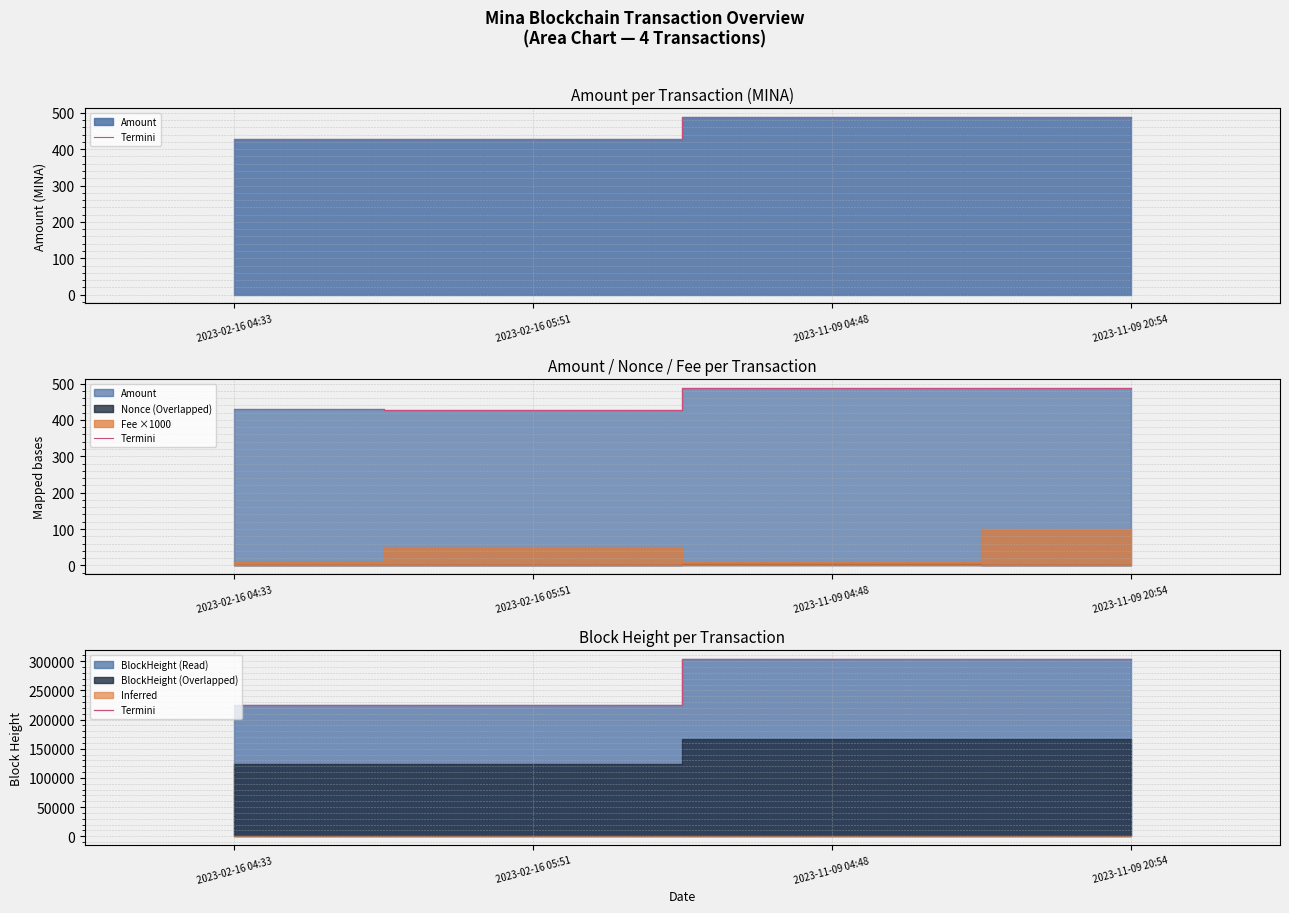

What is the difference between the maximum and minimum values?

78332